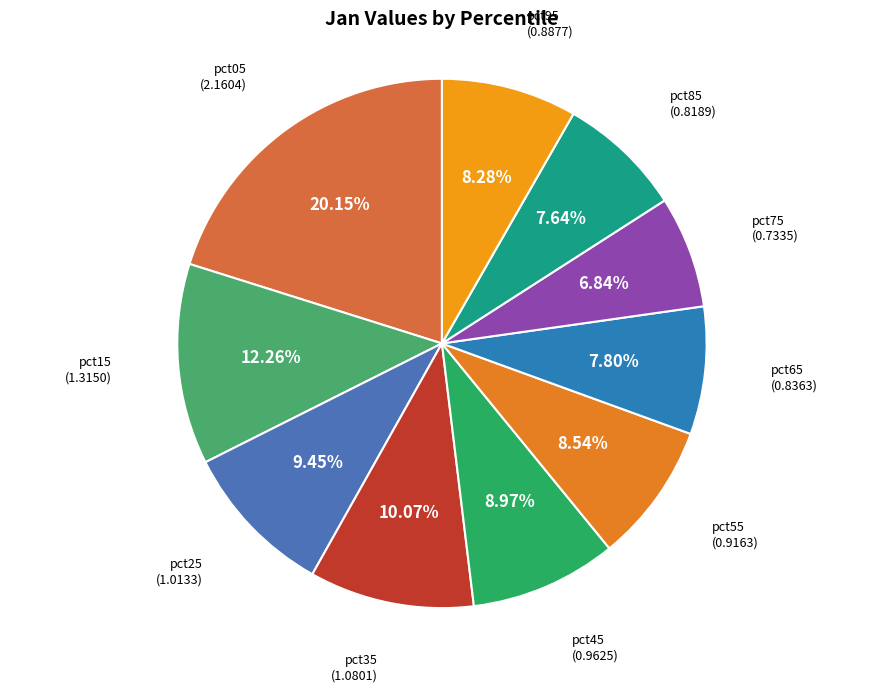

Which category has the smallest portion of the pie?

pct75